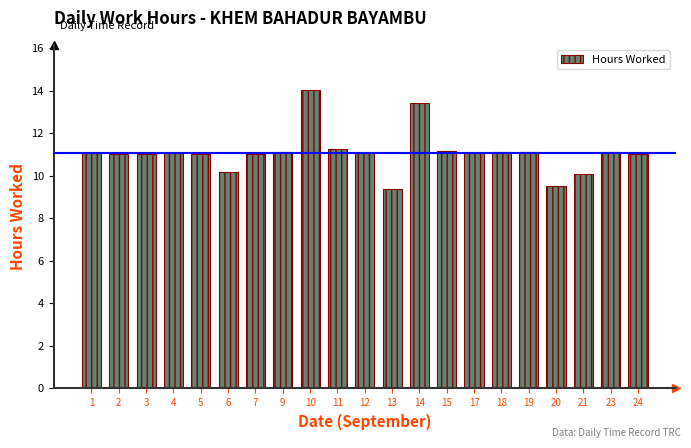

Approximately how many times larger is the value at 23 compared to 2?

1.0